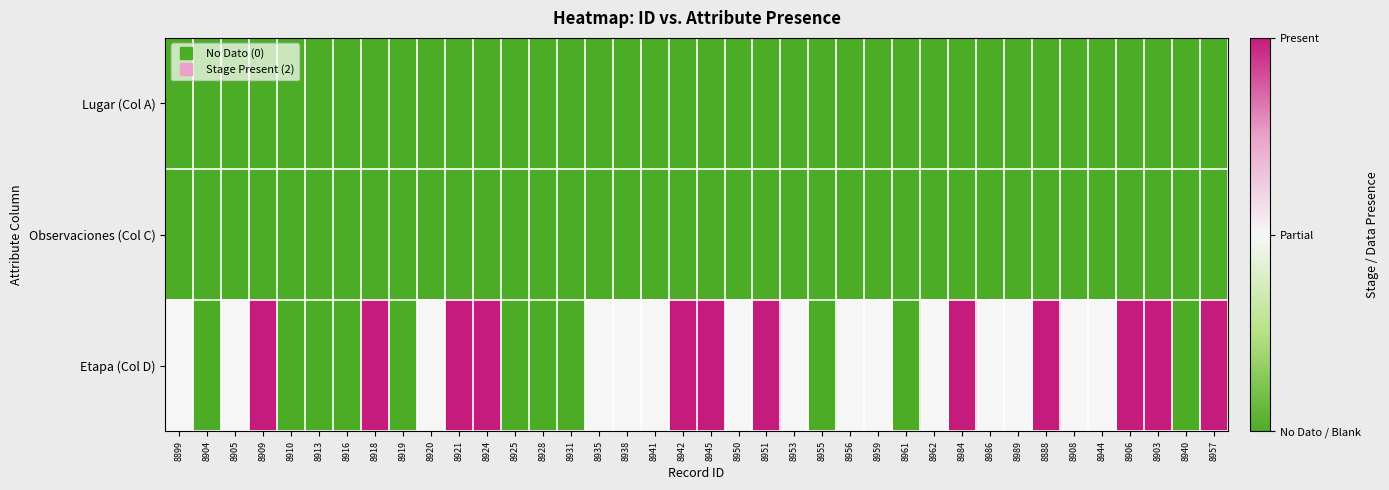

Reading right to left, list all the values displayed in this chart.

Lugar (Col A): 8957=0	8940=0	8903=0	8906=0	8944=0	8908=0	8888=0	8989=0	8986=0	8984=0	8962=0	8961=0	8959=0	8956=0	8955=0	8953=0	8951=0	8950=0	8945=0	8942=0	8941=0	8938=0	8935=0	8931=0	8928=0	8925=0	8924=0	8921=0	8920=0	8919=0	8918=0	8916=0	8913=0	8910=0	8909=0	8905=0	8904=0	8899=0
Observaciones (Col C): 8957=0	8940=0	8903=0	8906=0	8944=0	8908=0	8888=0	8989=0	8986=0	8984=0	8962=0	8961=0	8959=0	8956=0	8955=0	8953=0	8951=0	8950=0	8945=0	8942=0	8941=0	8938=0	8935=0	8931=0	8928=0	8925=0	8924=0	8921=0	8920=0	8919=0	8918=0	8916=0	8913=0	8910=0	8909=0	8905=0	8904=0	8899=0
Etapa (Col D): 8957=2	8940=0	8903=2	8906=2	8944=1	8908=1	8888=2	8989=1	8986=1	8984=2	8962=1	8961=0	8959=1	8956=1	8955=0	8953=1	8951=2	8950=1	8945=2	8942=2	8941=1	8938=1	8935=1	8931=0	8928=0	8925=0	8924=2	8921=2	8920=1	8919=0	8918=2	8916=0	8913=0	8910=0	8909=2	8905=1	8904=0	8899=1